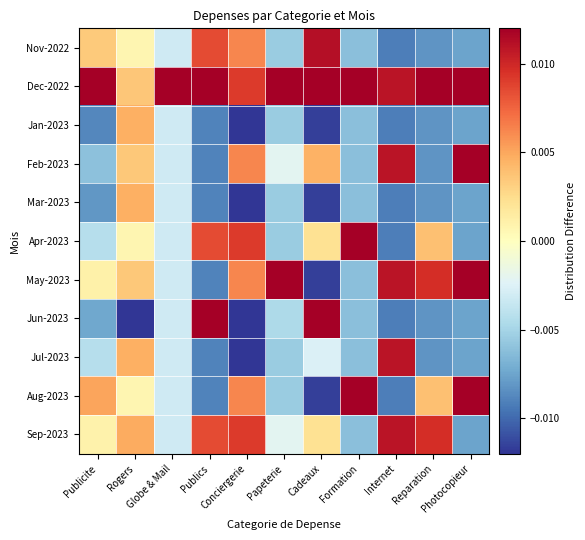

Which category has the lowest value across all series?

Rogers